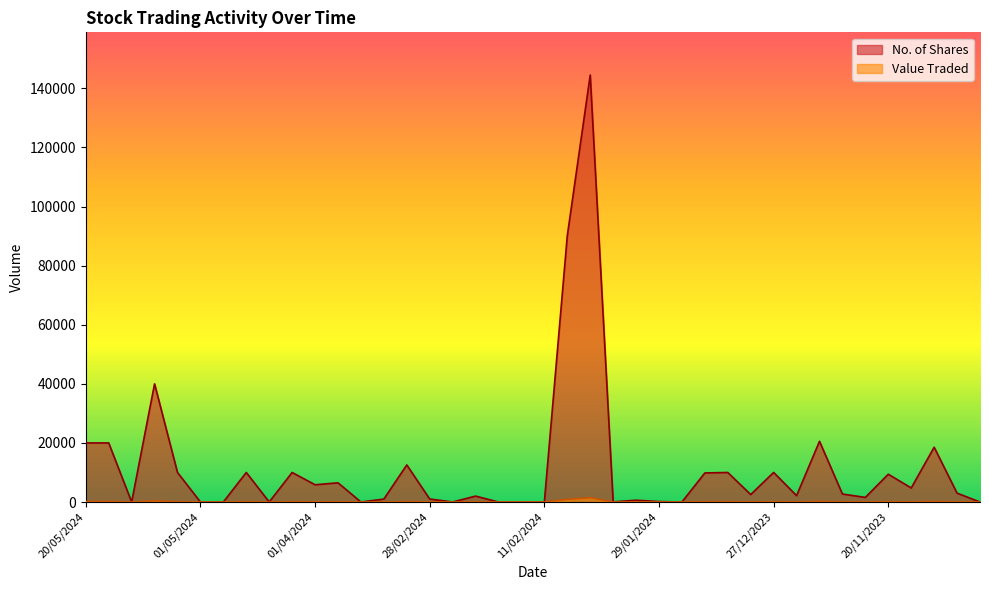

What is the label of the 6th point from the right?

26/11/2023